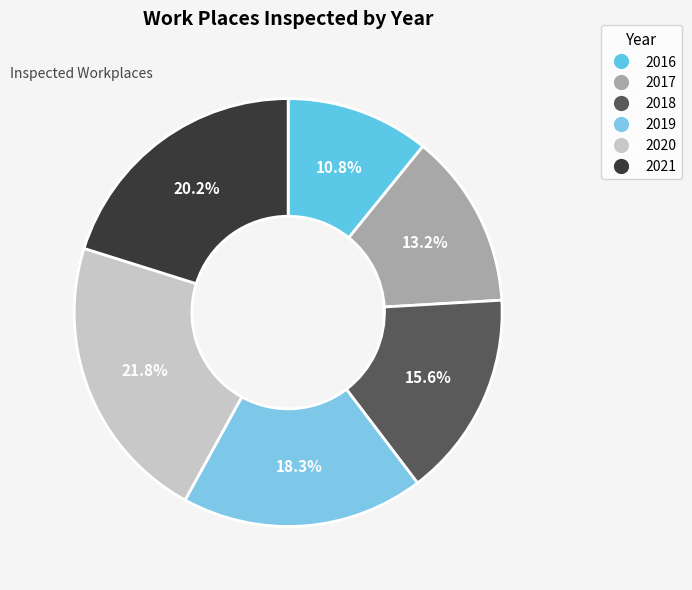

To the nearest percent, what percentage of the pie is 2020?

22%